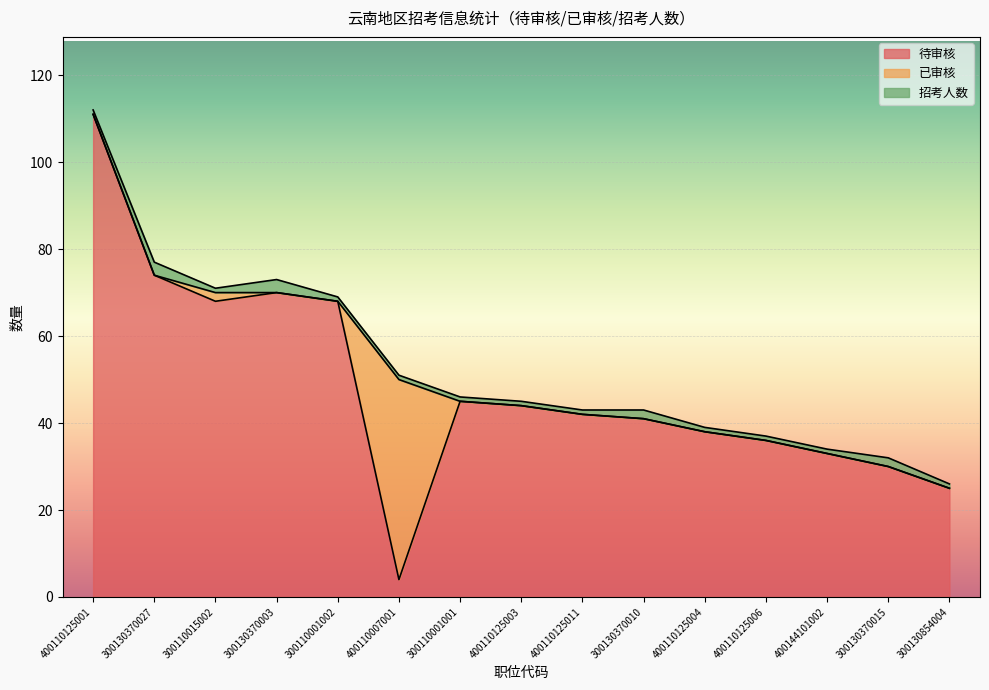

Reading right to left, what are all the values shown in this chart?

待审核: 25	30	33	36	38	41	42	44	45	4	68	70	68	74	111
已审核: 0	0	0	0	0	0	0	0	0	46	0	0	2	0	0
招考人数: 1	2	1	1	1	2	1	1	1	1	1	3	1	3	1